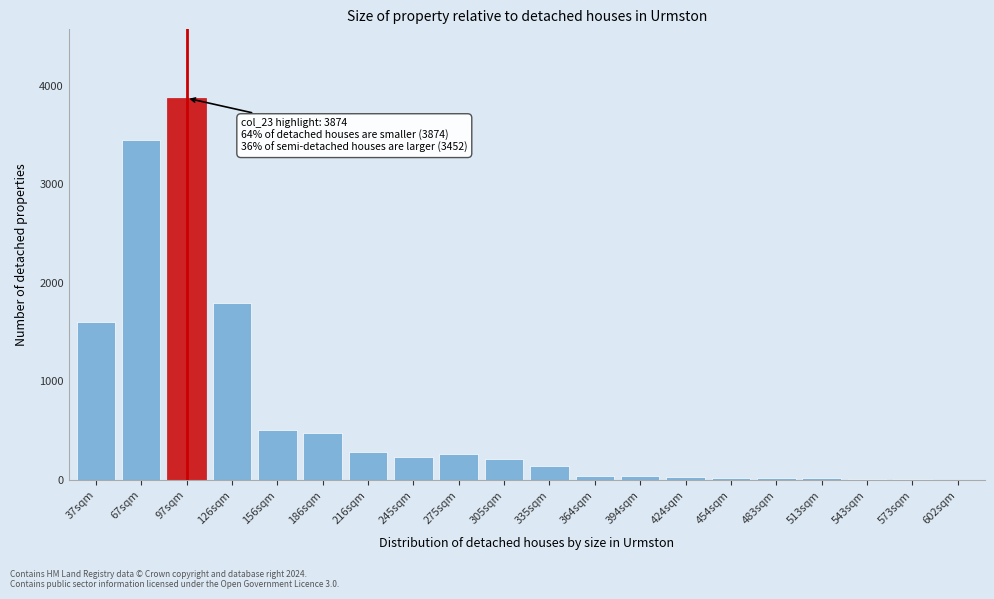

At which label is the value closest to 1938?

126sqm